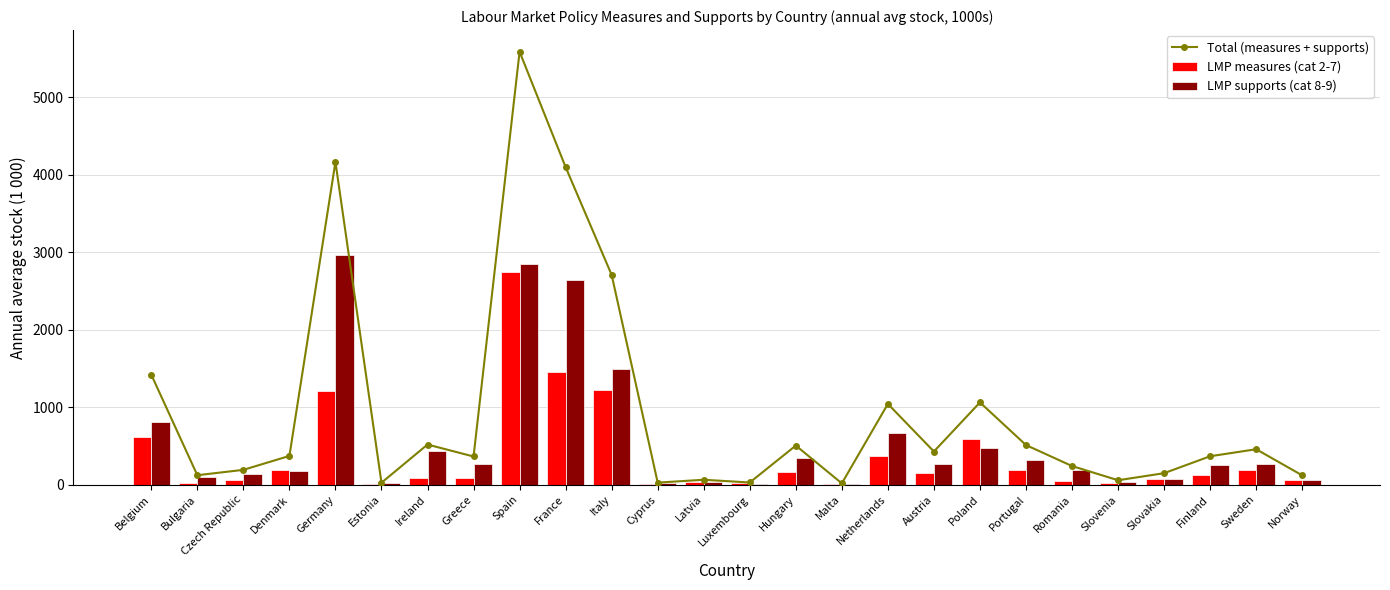

What is the label of the 5th bar from the left?

Germany